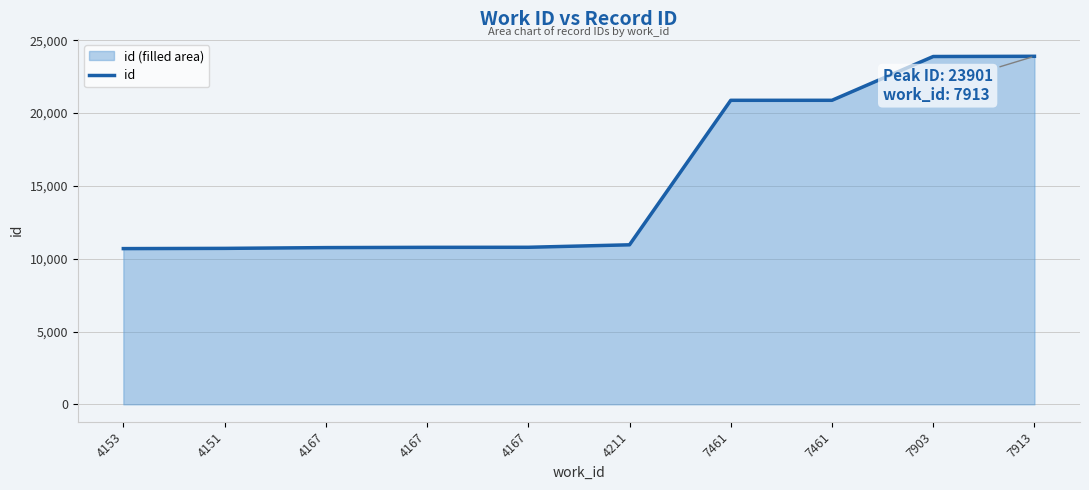

Rank the categories by value from highest to lowest.

7913, 7903, 7461, 7461, 4211, 4167, 4167, 4167, 4151, 4153